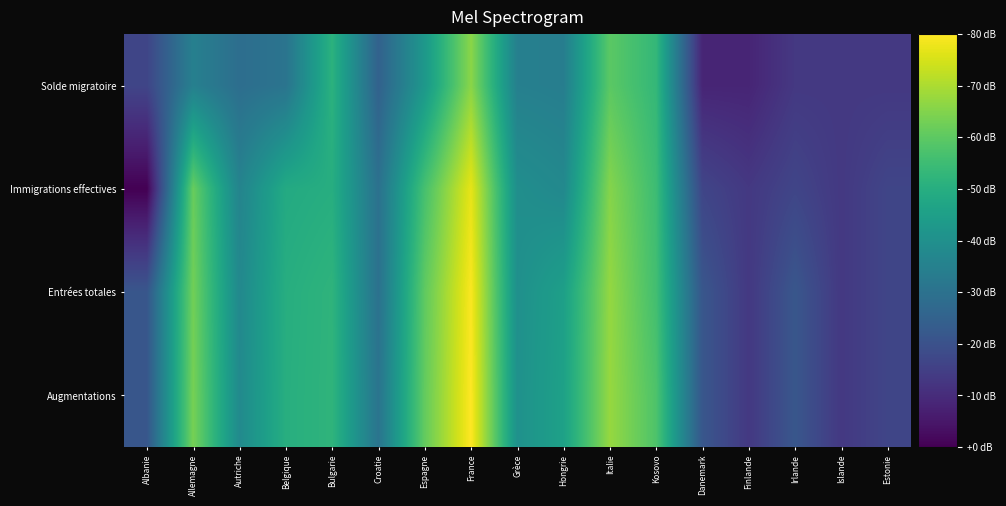

What is the spread (max minus min) of values at Hongrie?

0.1